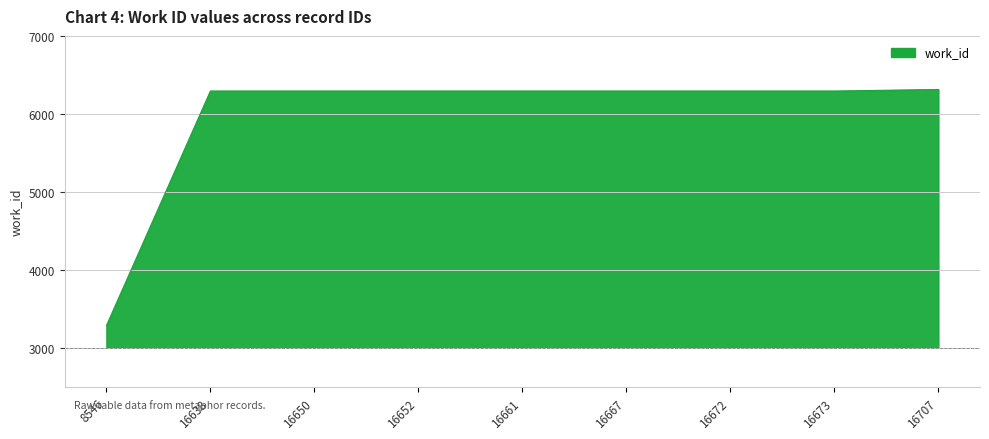

What is the minimum value shown in the chart?

3284